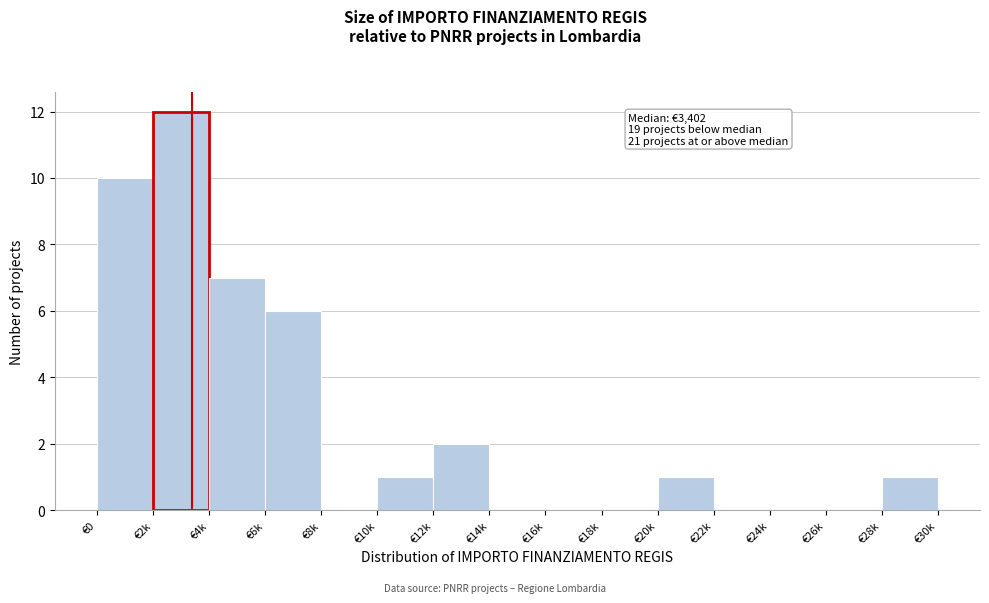

Reading left to right, what are all the values shown in this chart?

€0=10	€2k=12	€4k=7	€6k=6	€8k=0	€10k=1	€12k=2	€14k=0	€16k=0	€18k=0	€20k=1	€22k=0	€24k=0	€26k=0	€28k=1